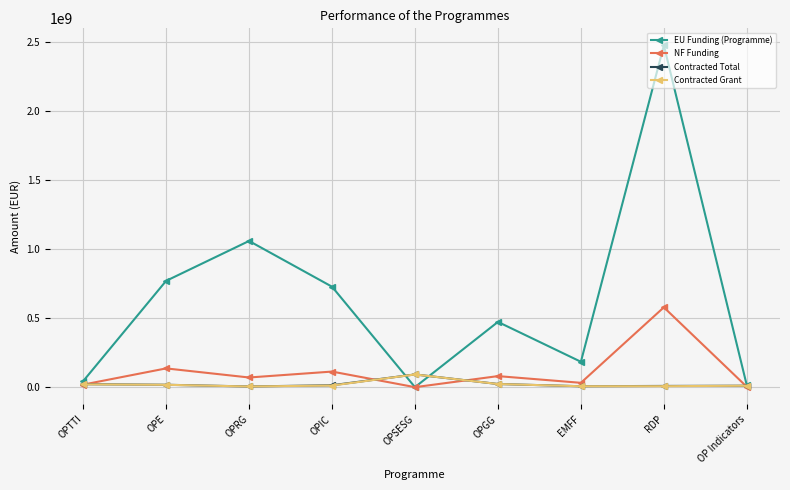

Is the value of NF Funding at OPIC greater than the value of EU Funding (Programme) at OPRG?

No